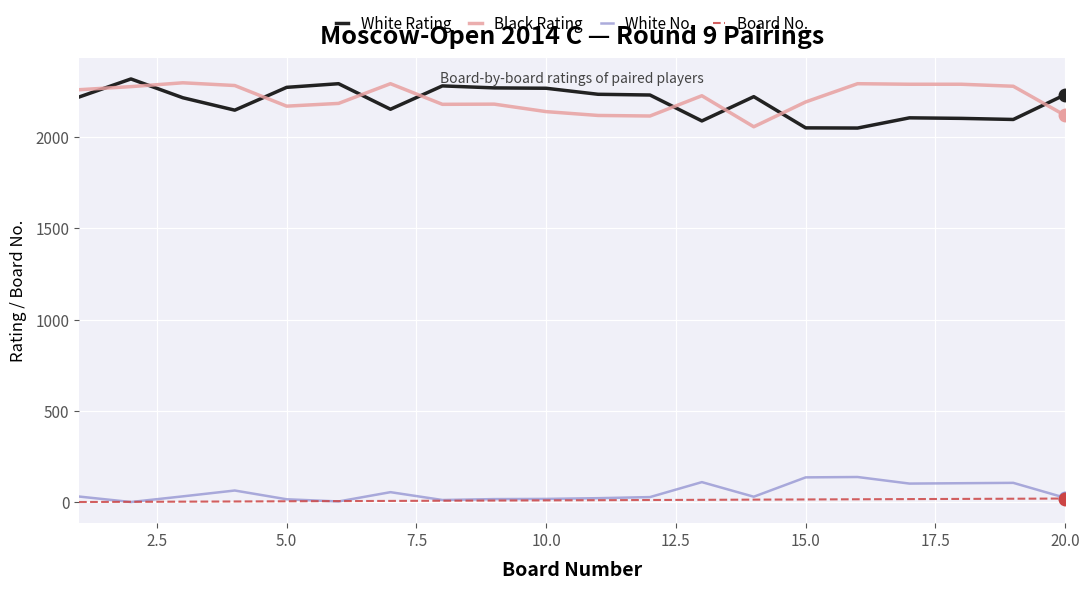

True or false: White Rating and Board No. intersect in this chart.

False